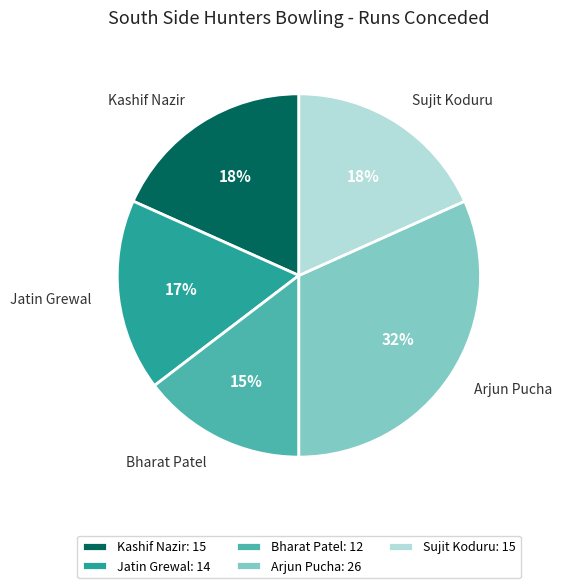

To the nearest percent, what portion does Kashif Nazir represent?

18%